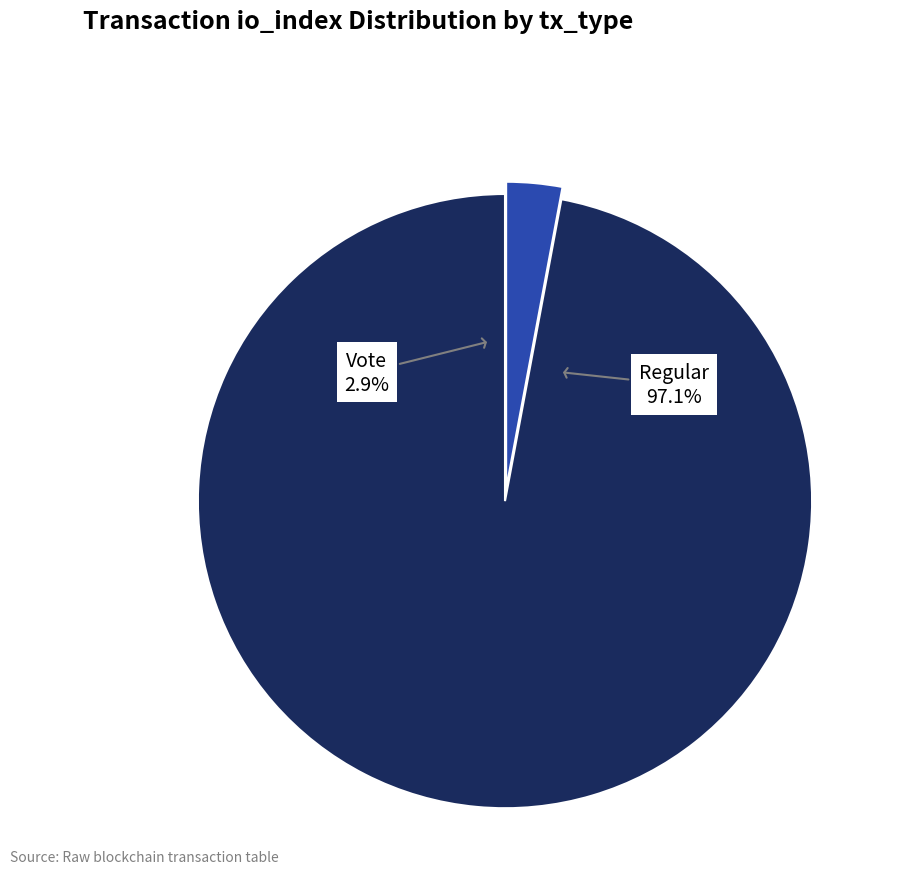

What is the largest slice in the pie chart?

Regular